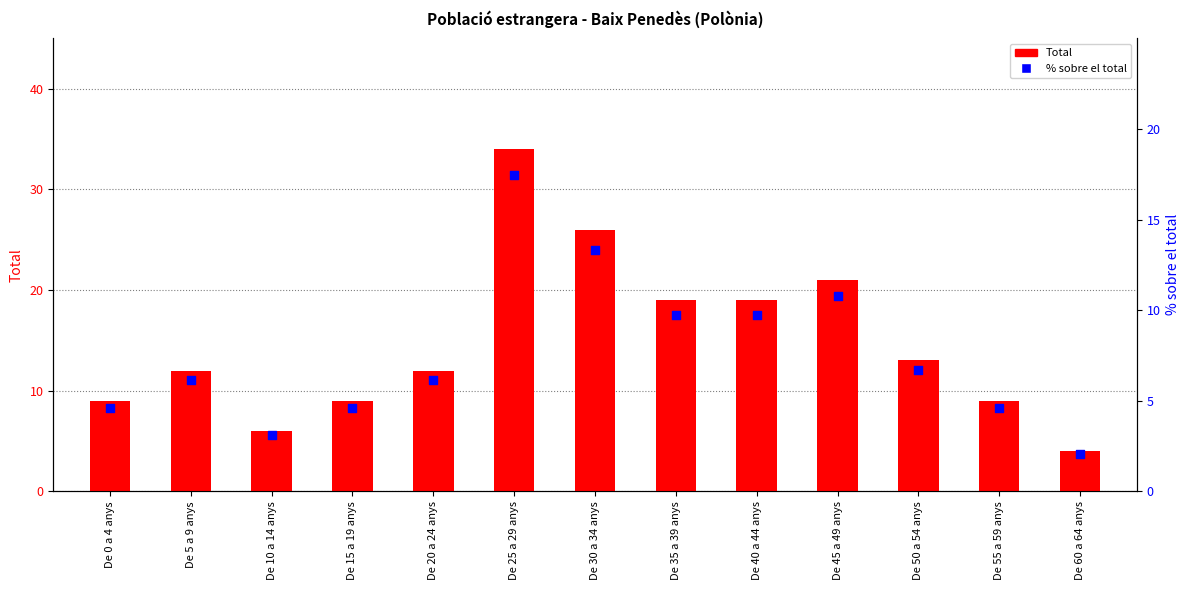

Which series contains the highest Y value?

Total